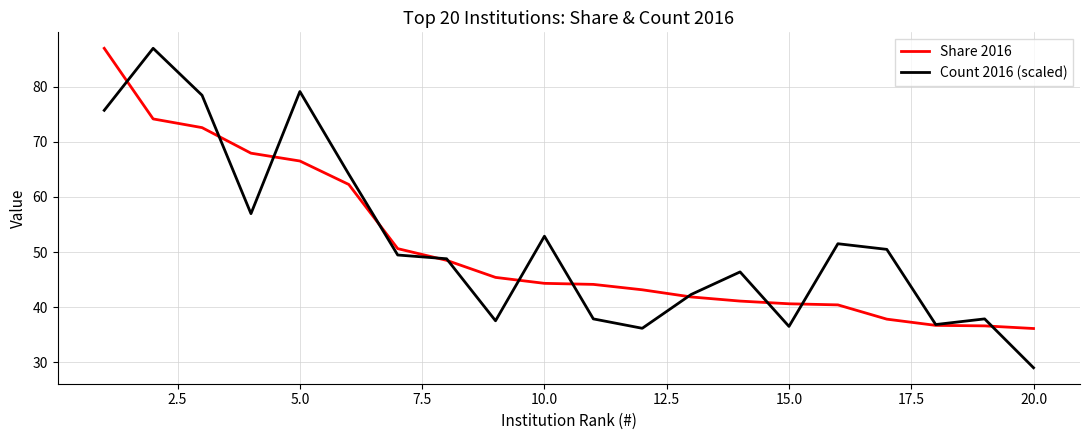

Which series has the largest range (max minus min)?

Count 2016 (scaled)